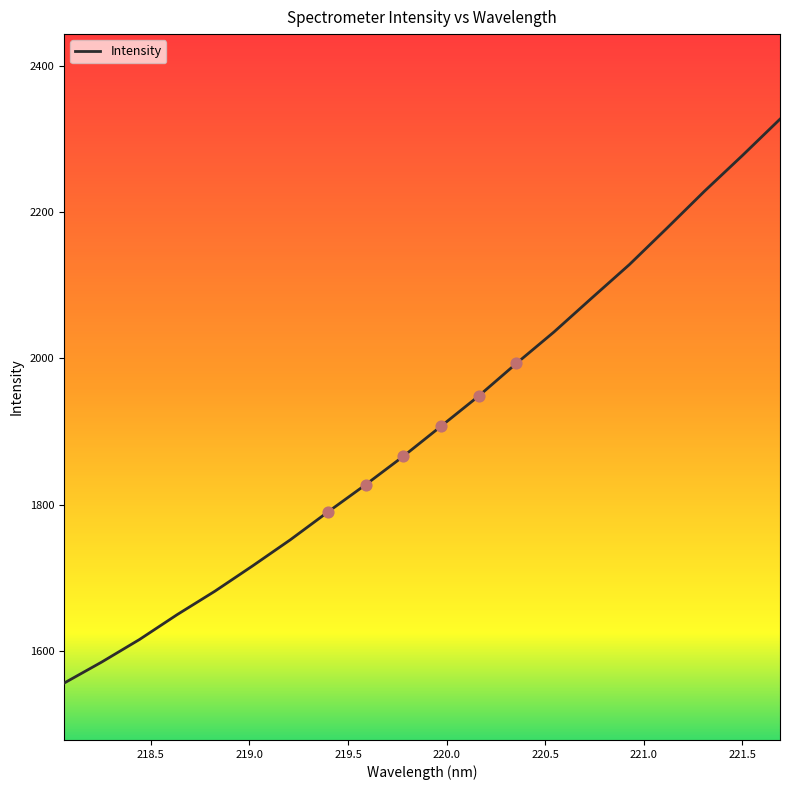

What is the difference between the maximum and minimum values?

771.9